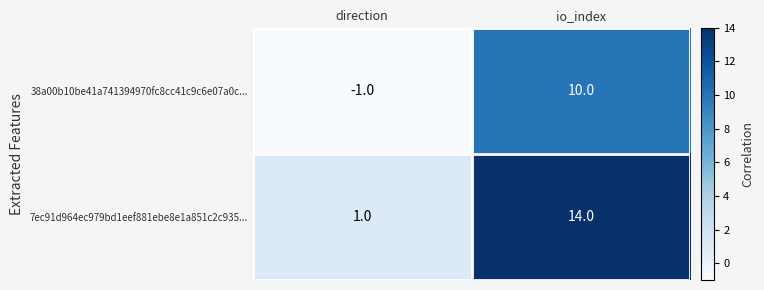

Between direction and io_index, which series saw the biggest shift?

7ec91d964ec979bd1eef881ebe8e1a851c2c935...